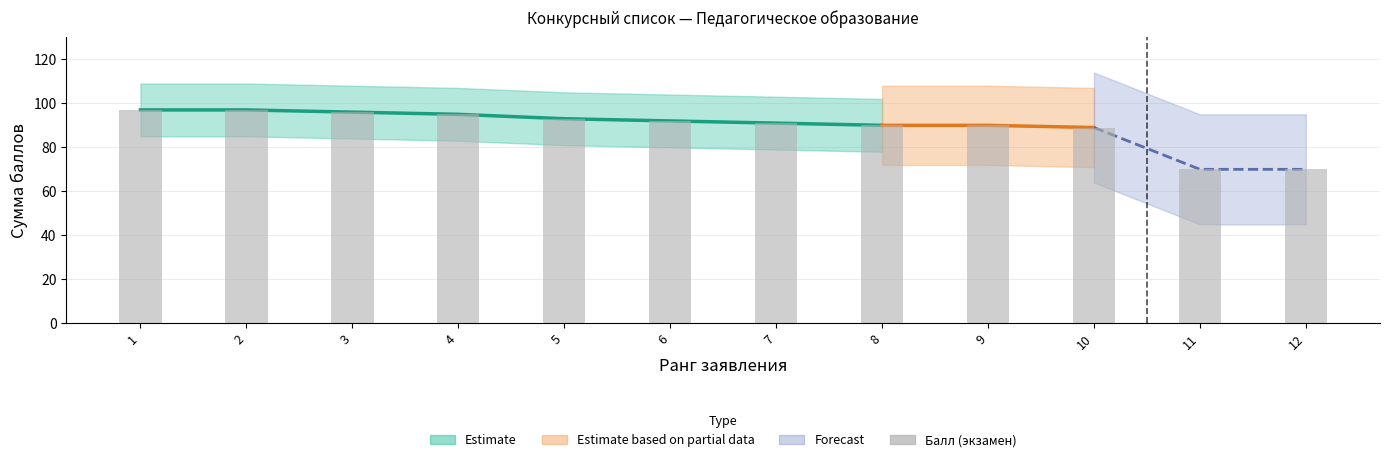

What is the change in value from 2 to 10?

-8